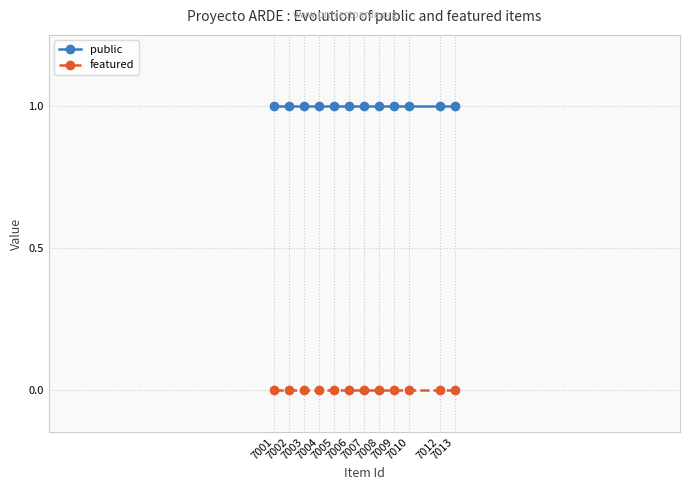

How many data points does each series have?

12